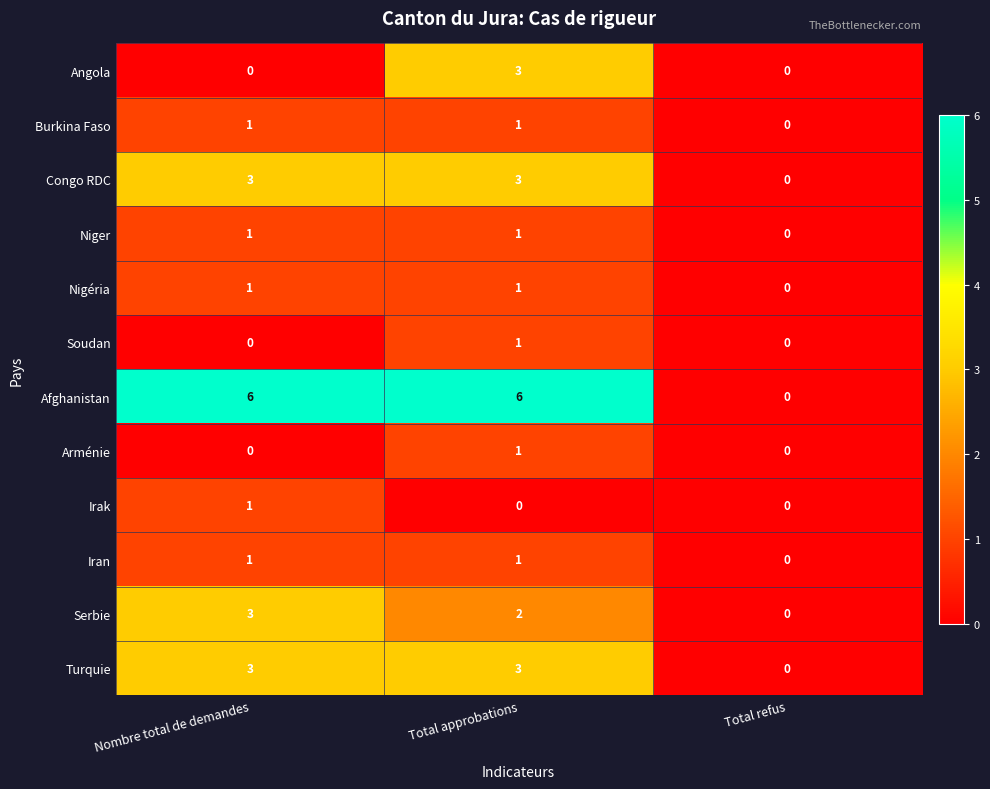

What is the maximum value shown in the chart?

6